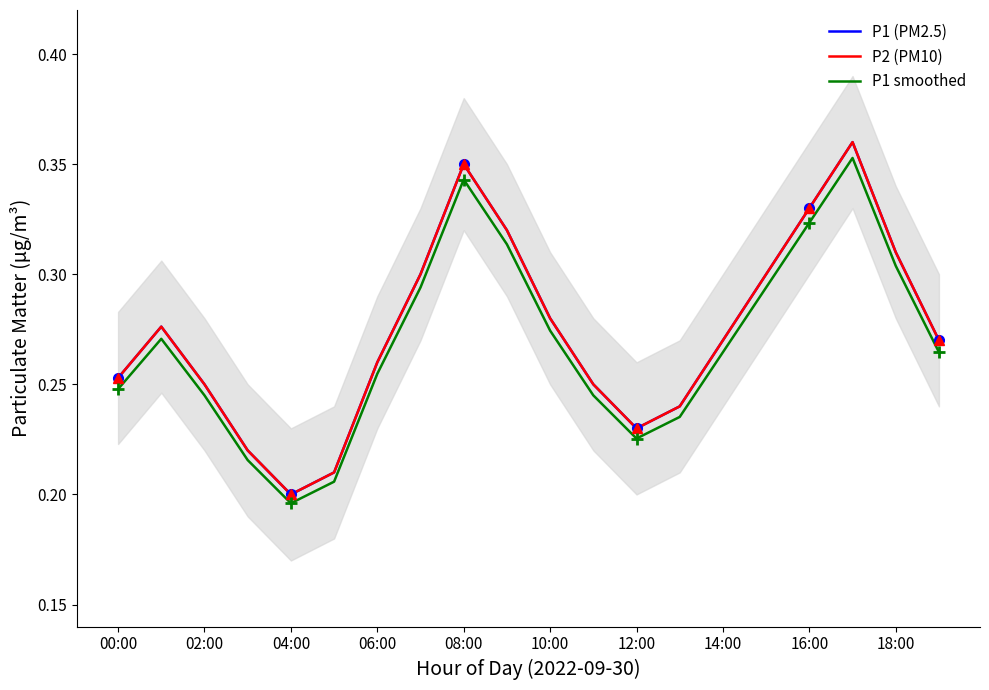

Is it true that P2 (PM10) equals 0.3 at 18:00?

True